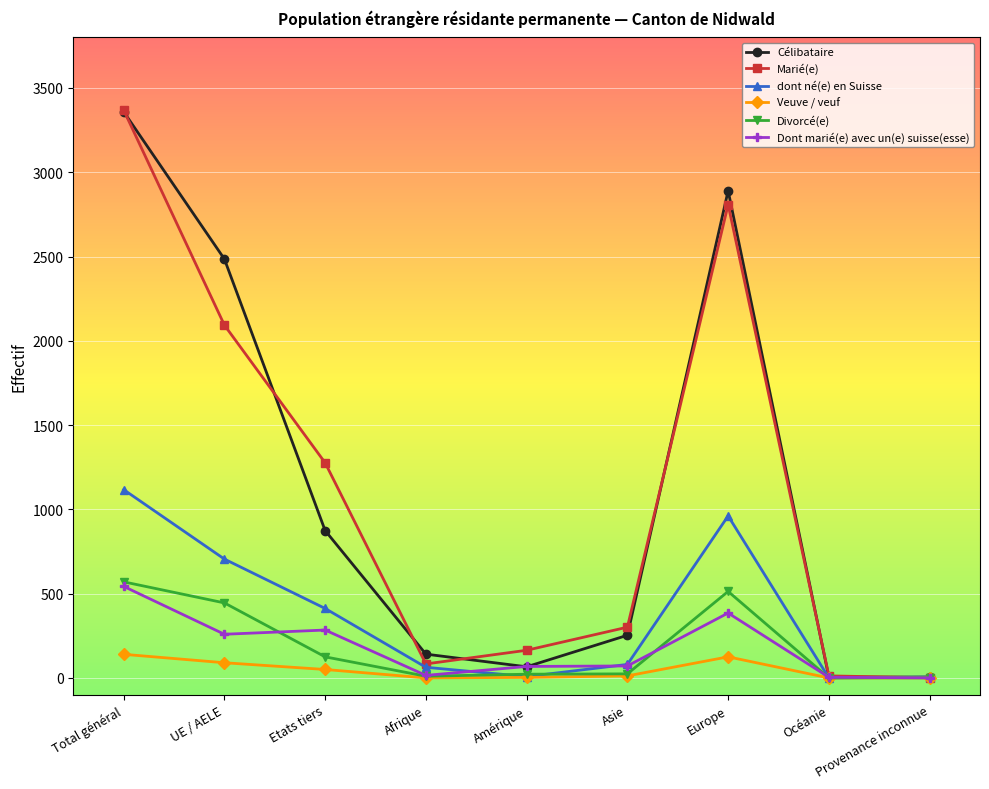

What is the lowest value of the Marié(e) series?

1